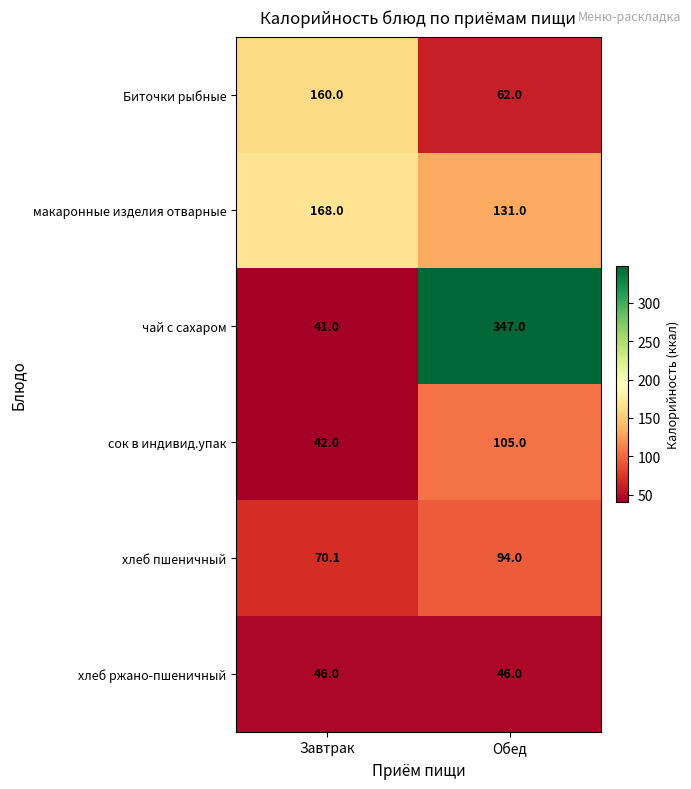

What value does the сок в индивид.упак series have at Обед?

105.0